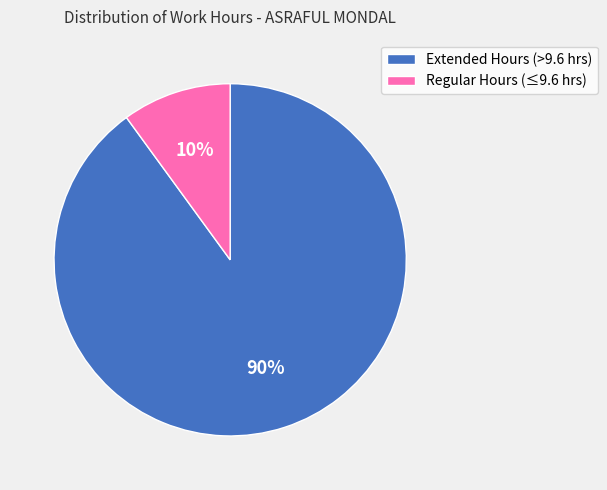

To the nearest percent, what is the average slice percentage?

50%